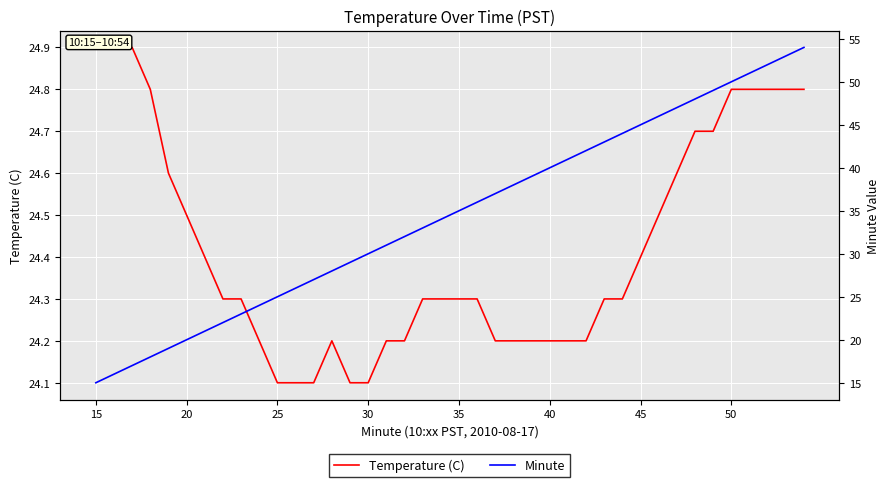

What is the difference between the Temperature (C) values at 38 and 9?

0.6